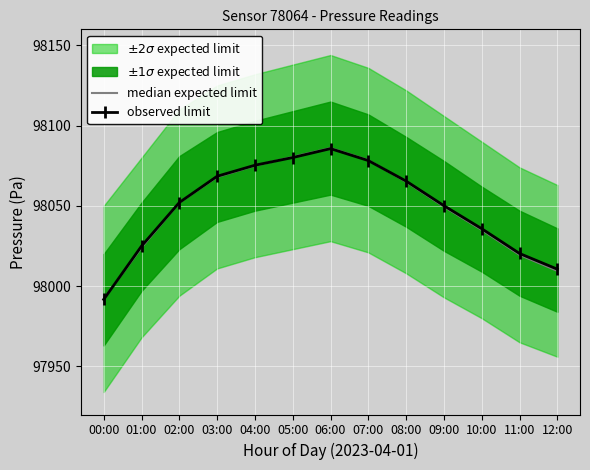

What is the highest value of the observed limit series?

98085.7